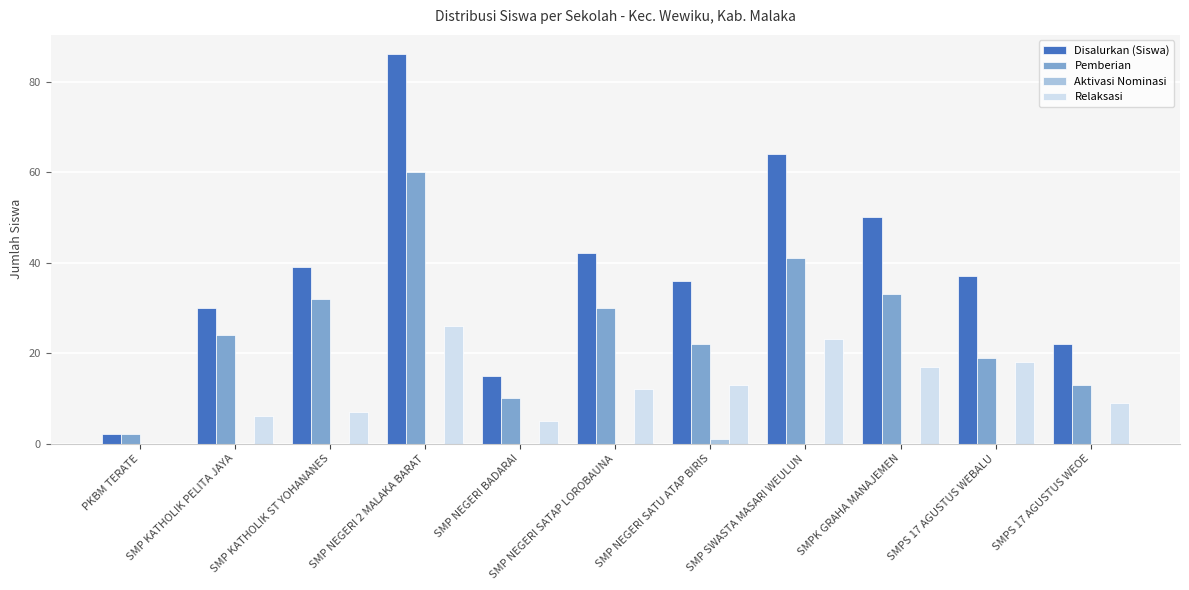

At which category does the chart reach its peak across all series?

SMP NEGERI 2 MALAKA BARAT